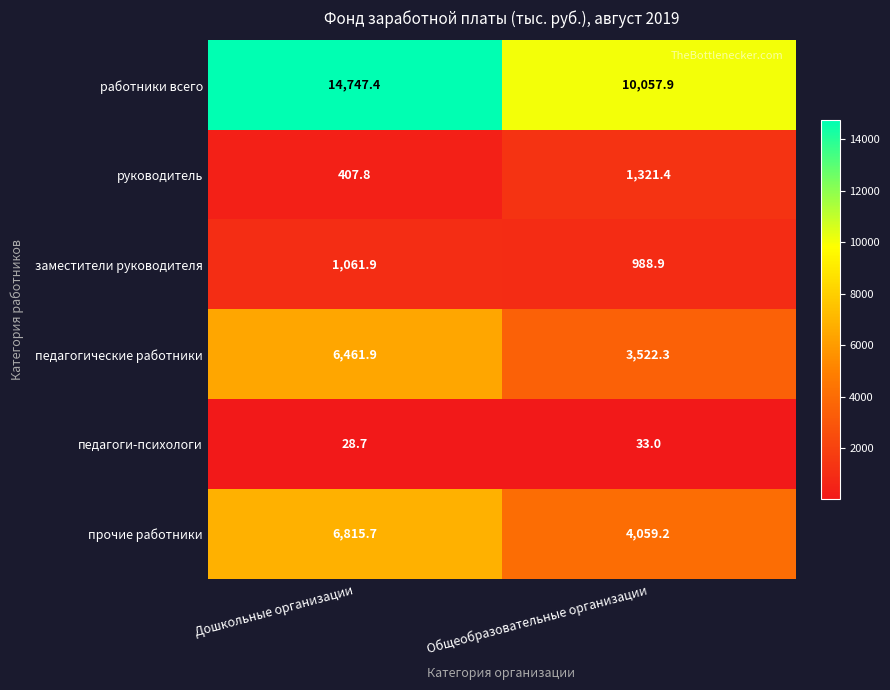

Reading right to left, transcribe all the data shown in this chart.

работники всего: Общеобразовательные организации=10057.9	Дошкольные организации=14747.4
руководитель: Общеобразовательные организации=1321.4	Дошкольные организации=407.8
заместители руководителя: Общеобразовательные организации=988.9	Дошкольные организации=1061.9
педагогические работники: Общеобразовательные организации=3522.3	Дошкольные организации=6461.9
педагоги-психологи: Общеобразовательные организации=33.0	Дошкольные организации=28.7
прочие работники: Общеобразовательные организации=4059.2	Дошкольные организации=6815.7